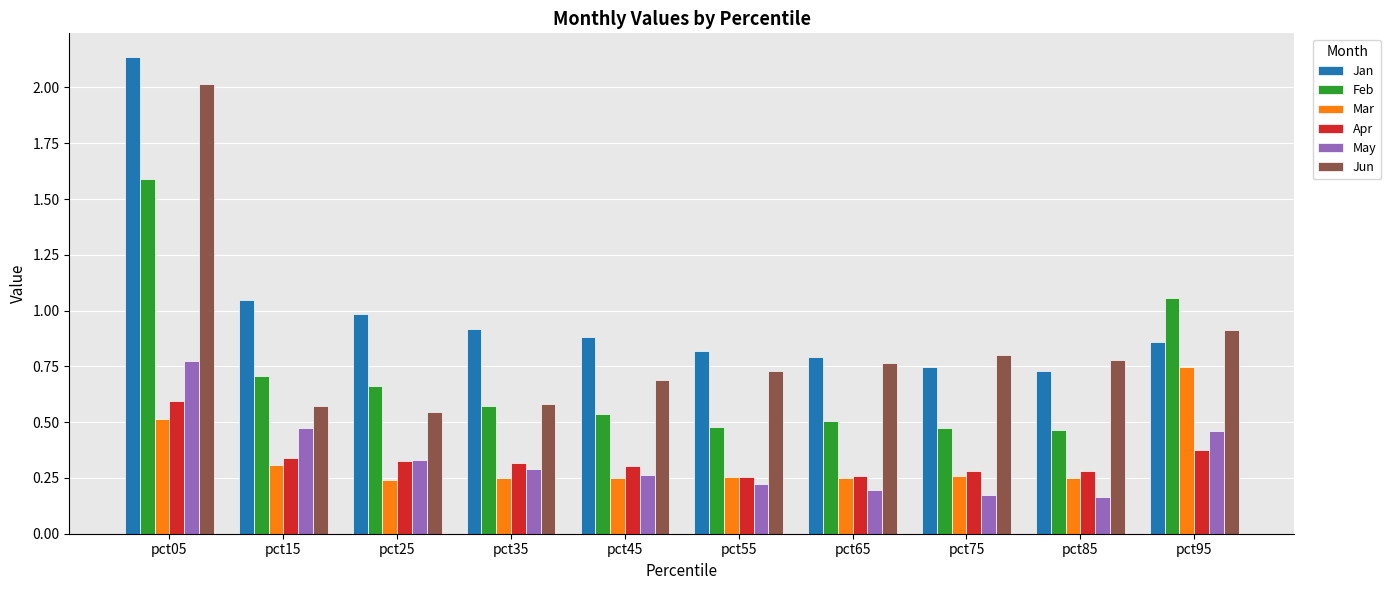

Which series has the widest spread of values?

Jun